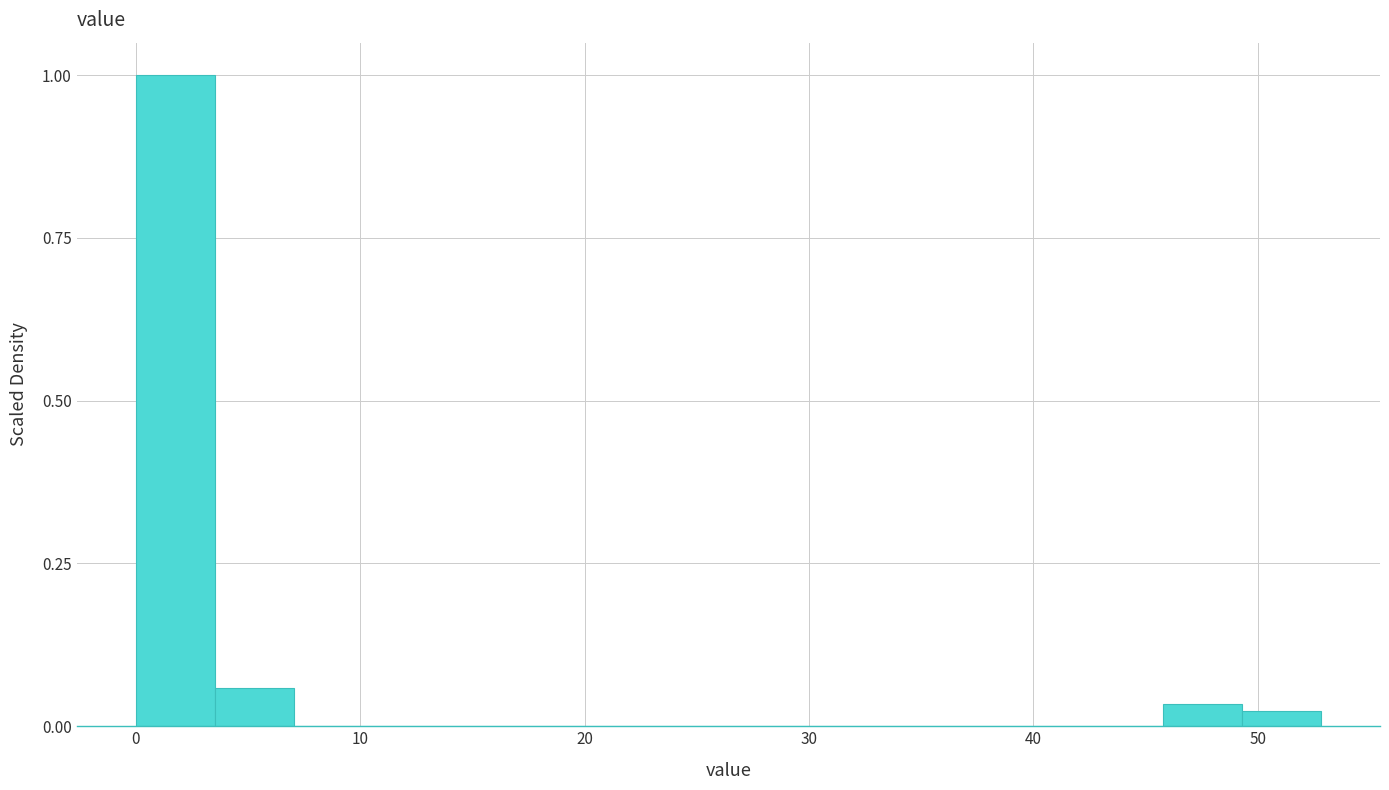

Around what value on the x-axis is the tallest bar? Give the approximate position of its centre, as read against the axis.

2